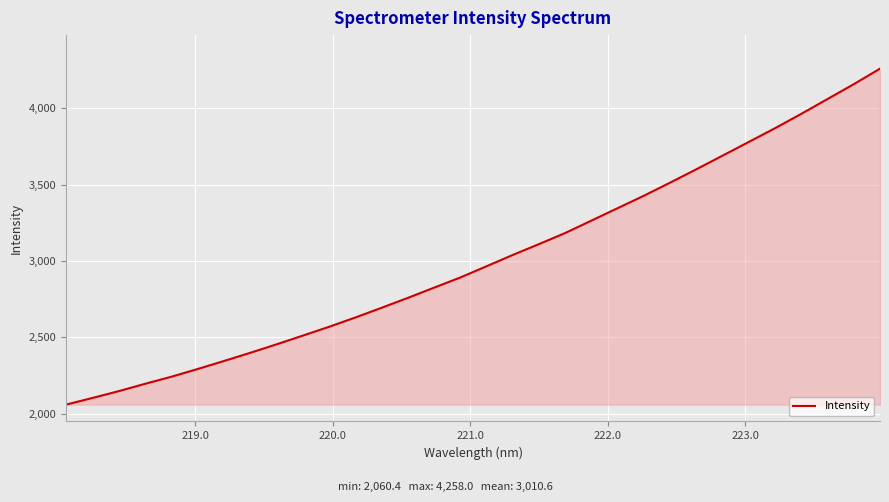

What is the maximum value shown in the chart?

4258.0